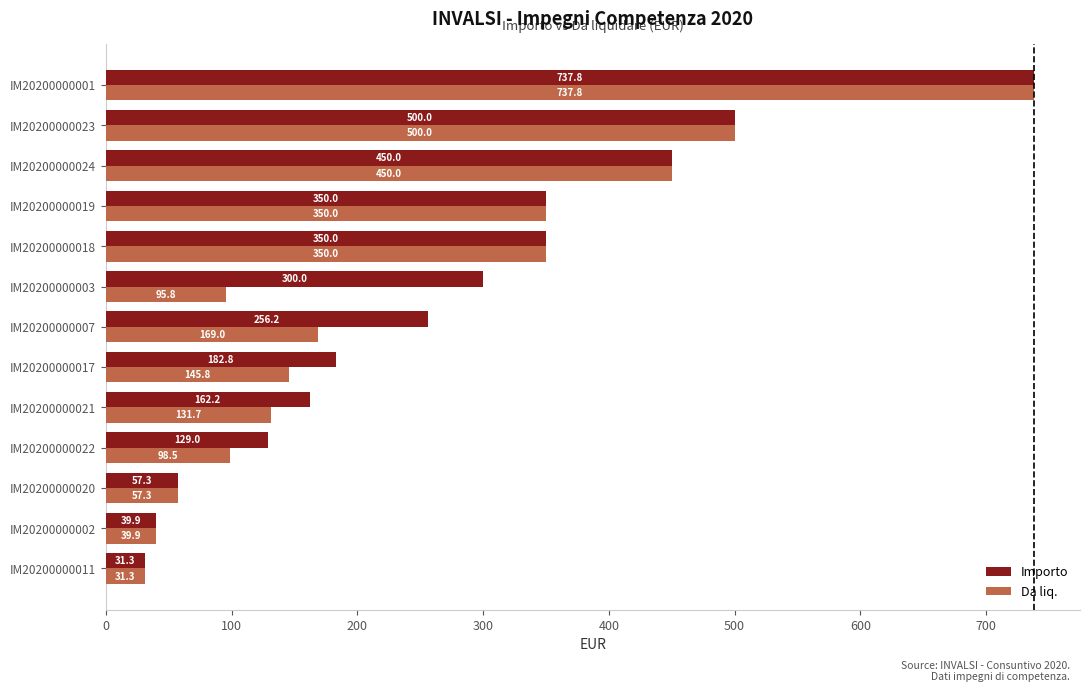

The Importo series shows 384.7 at IM20200000007. True or false?

False